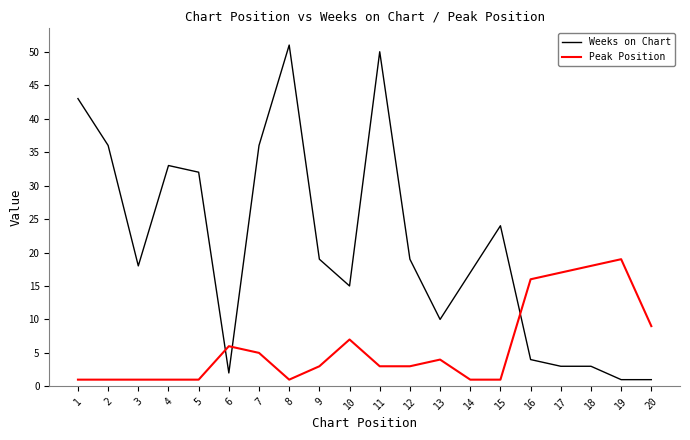

Which series has the largest total across all categories?

Weeks on Chart